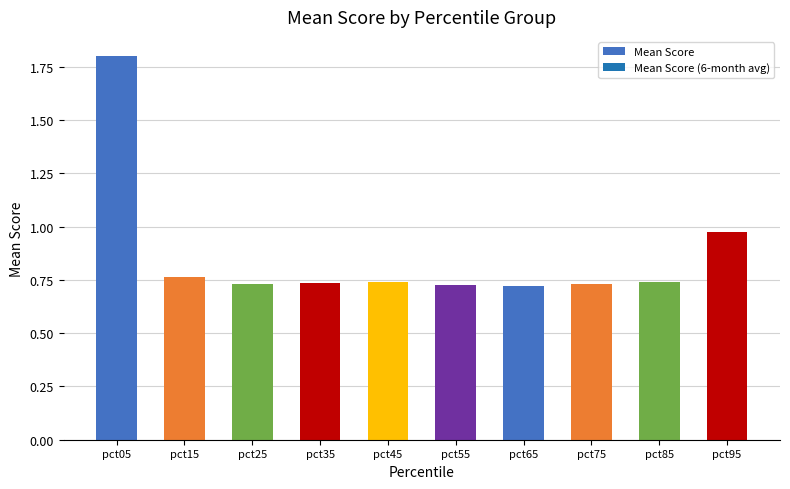

The chart shows a value of 1.0 at pct55. True or false?

False